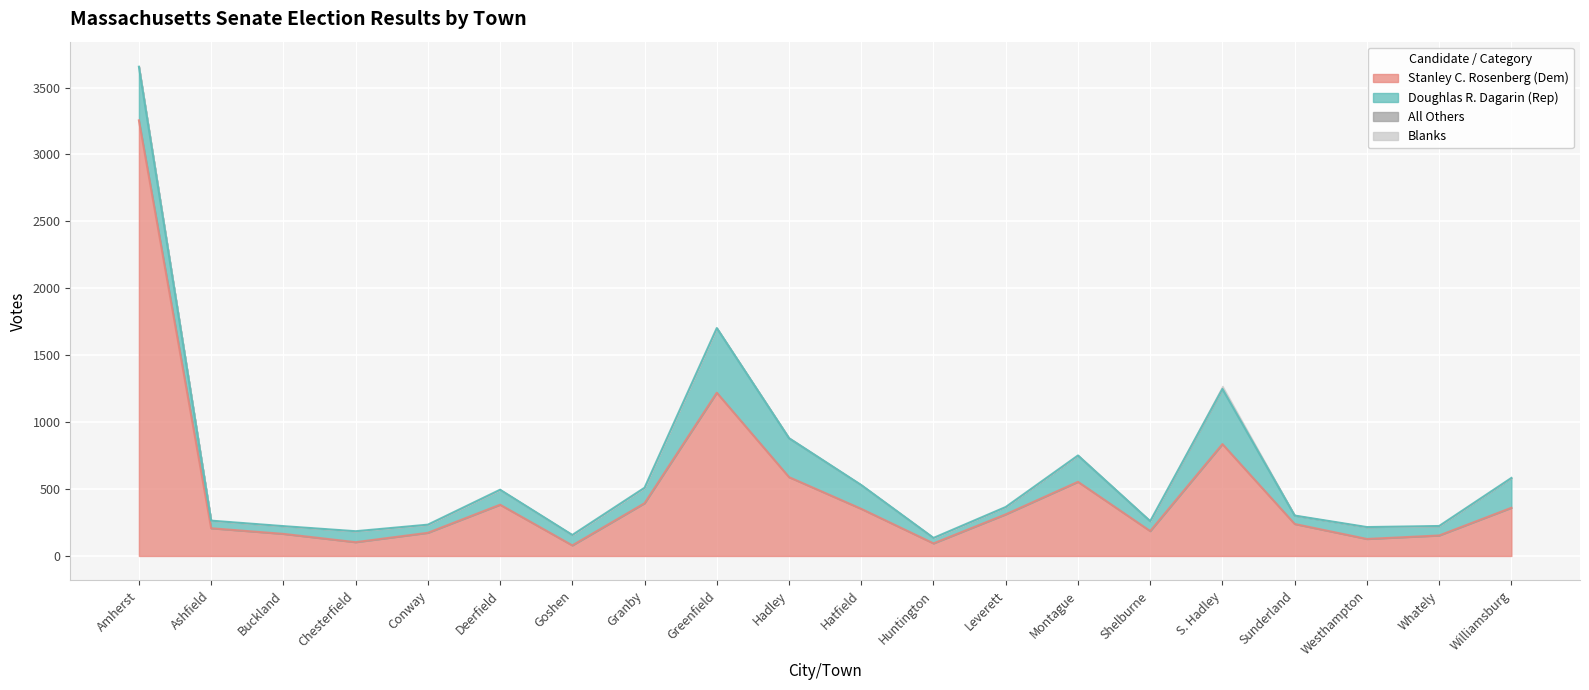

True or false: All Others and Stanley C. Rosenberg (Dem) intersect in this chart.

False